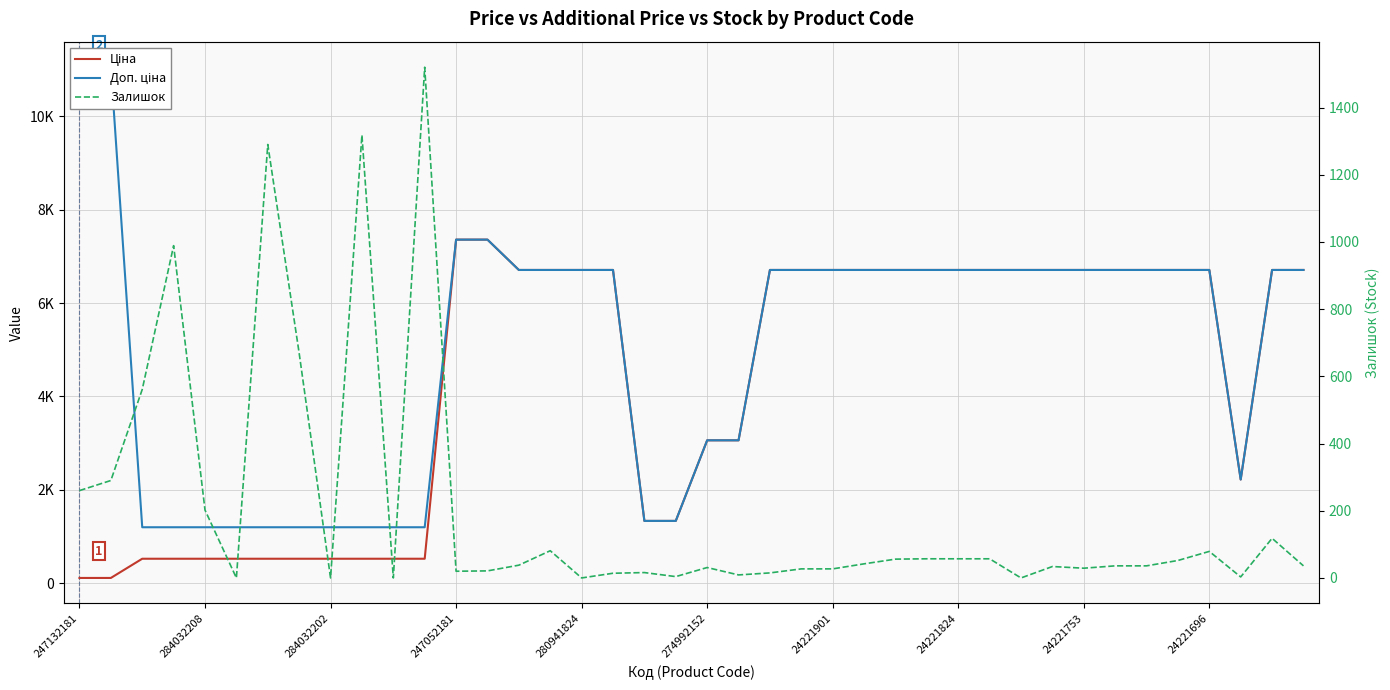

What are all the series names shown in the legend?

Ціна, Доп. ціна, Залишок